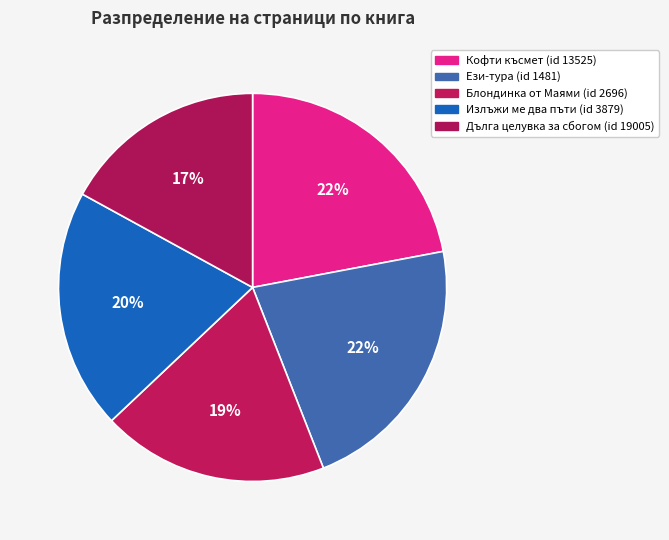

Count the number of slices in the pie.

5